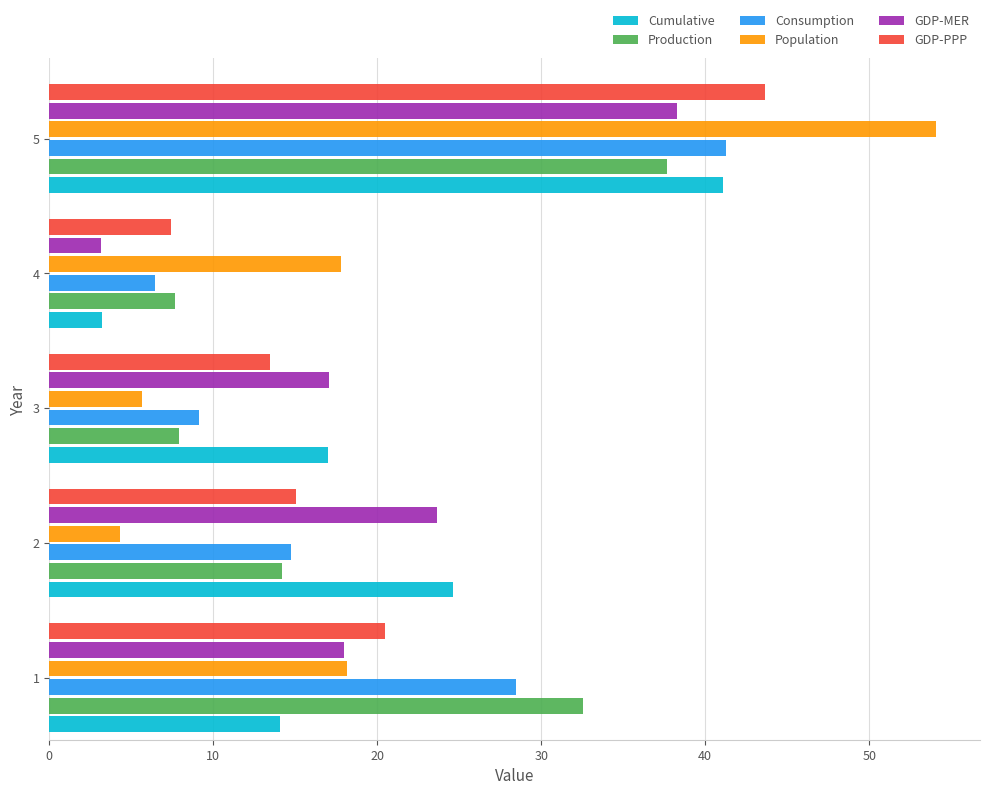

True or false: Production has a value of 37.7 at 5.

True